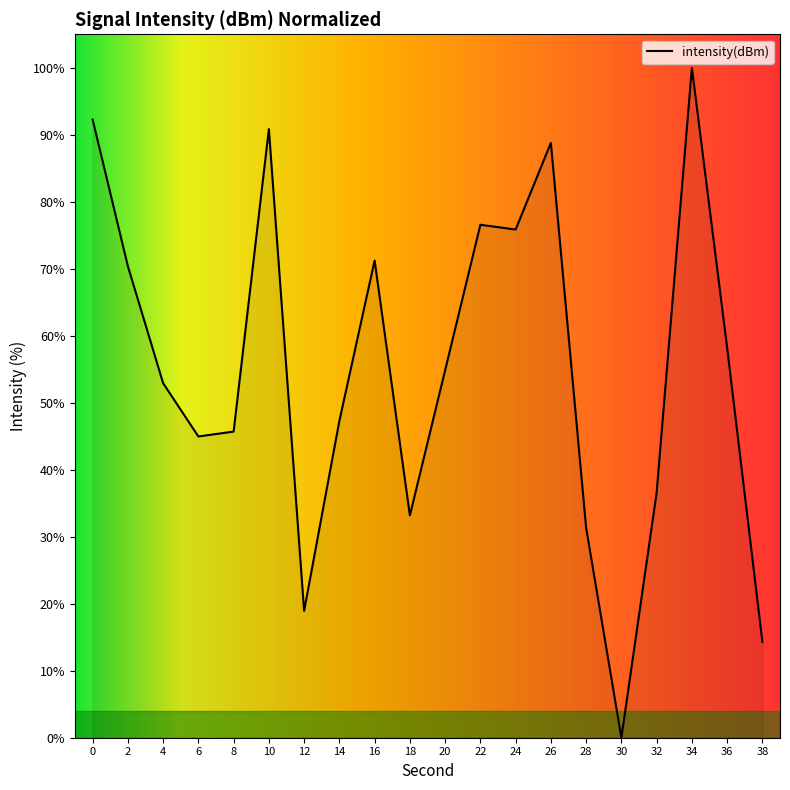

What is the sum of all values?

1104.2